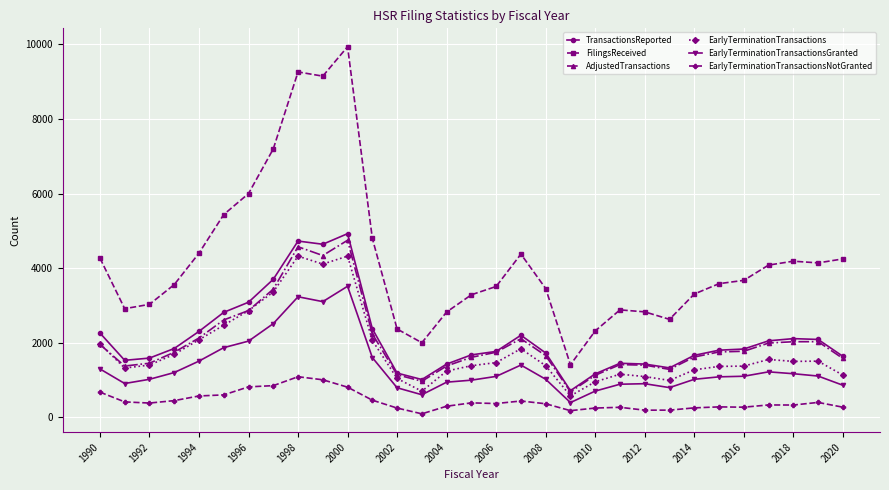

At how many categories does at least one series exceed 6242?

4